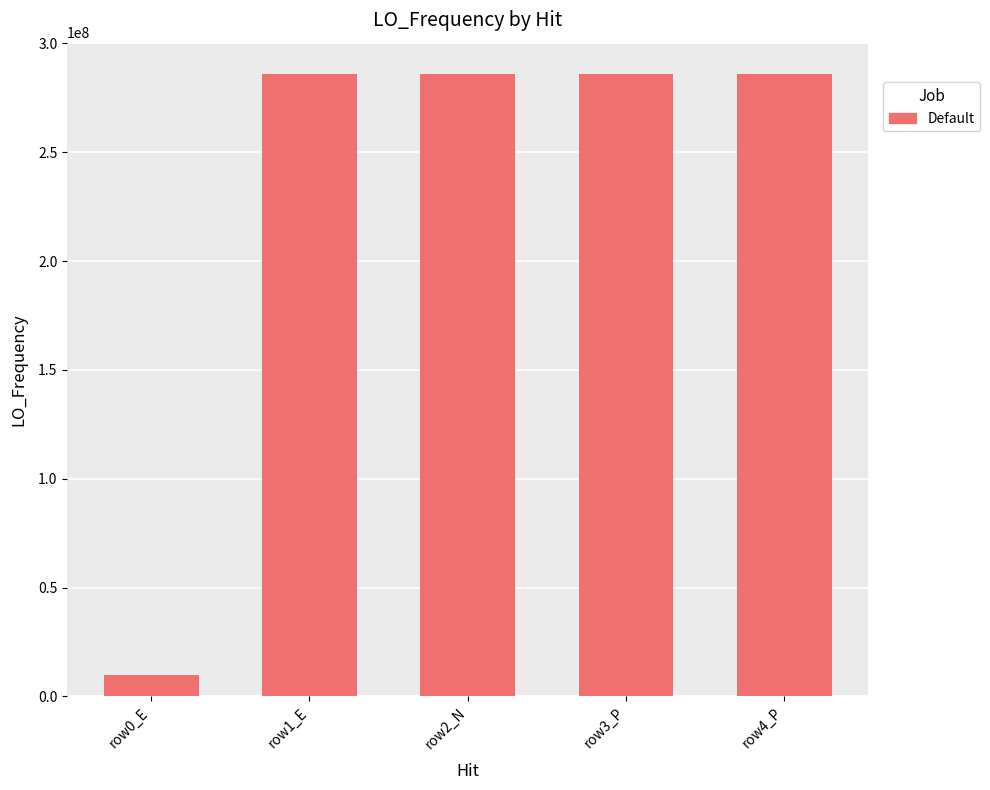

What is the average value?

230837557.6